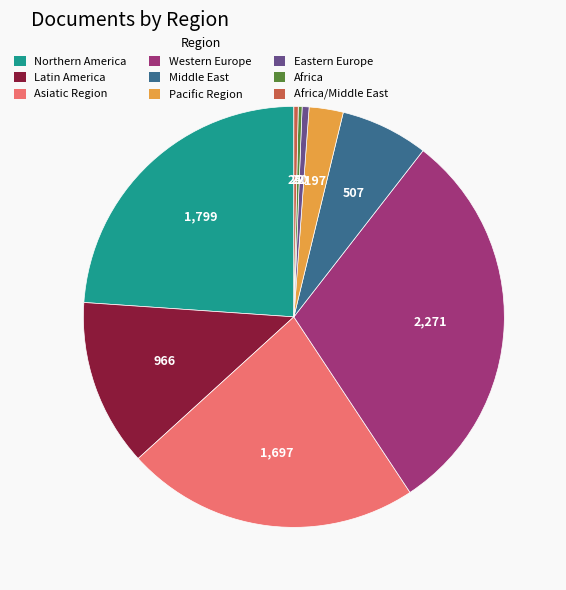

Is it true that Pacific Region is 3% of the pie?

True